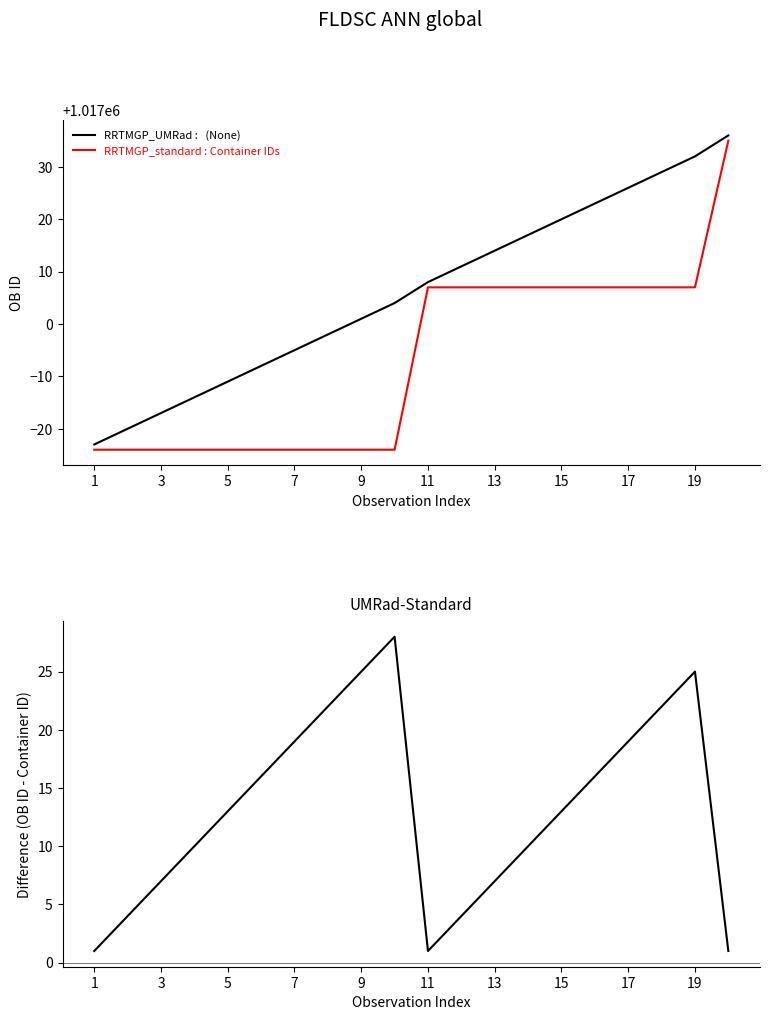

How many values in the UMRad-Standard series are below 13?

9